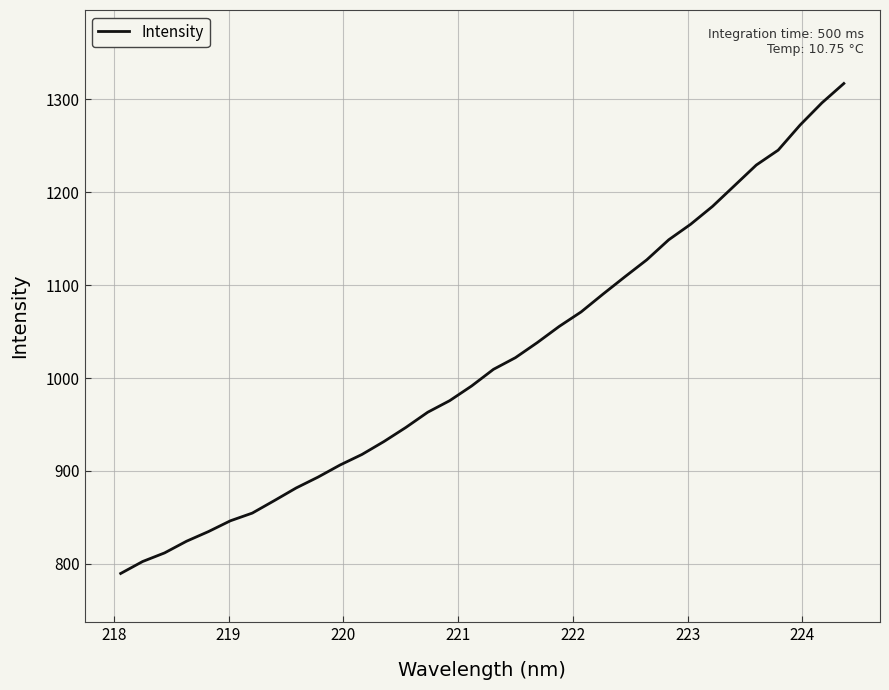

What is the greatest value displayed?

1317.1